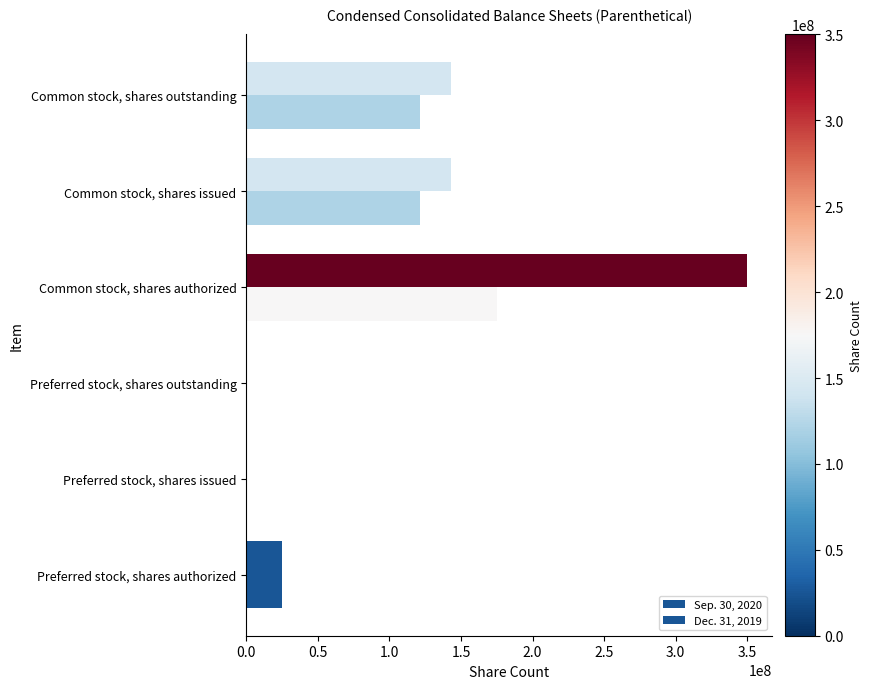

How many series are shown in this chart?

2